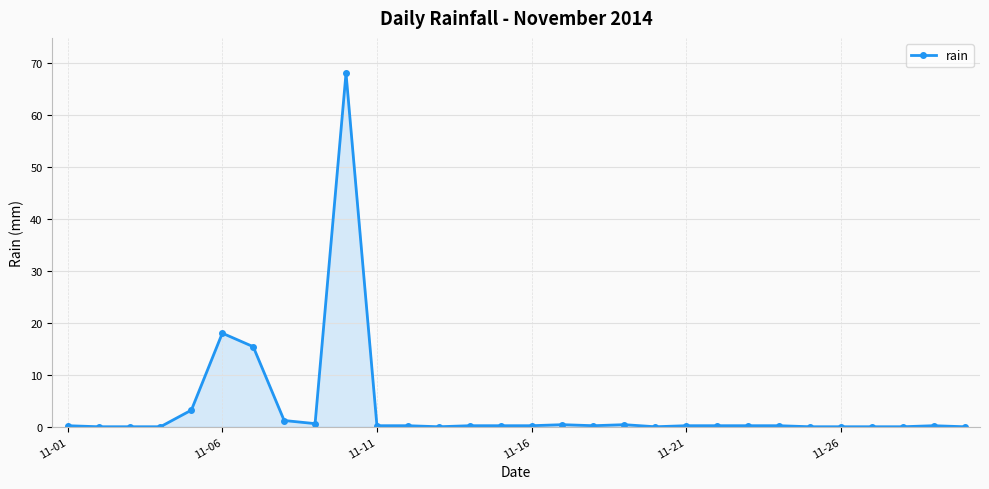

What is the maximum value shown in the chart?

68.0